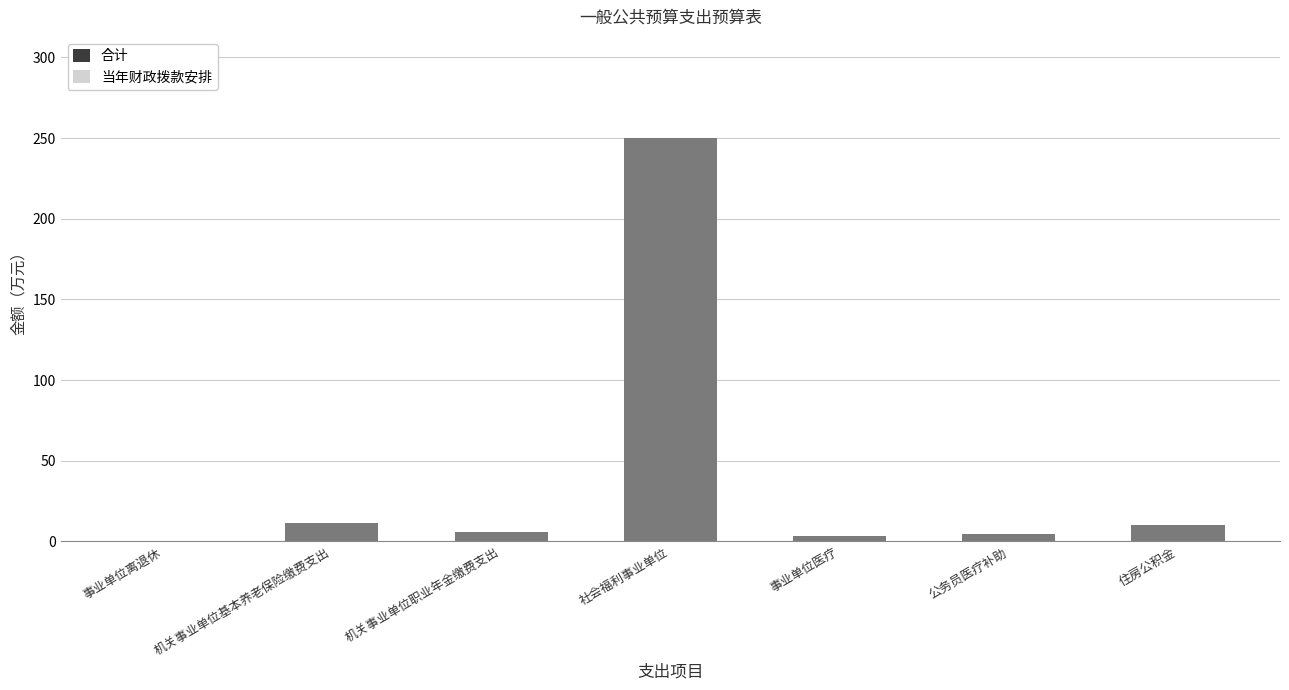

What is the sum of the 当年财政拨款安排 values at 社会福利事业单位 and 公务员医疗补助?

254.9